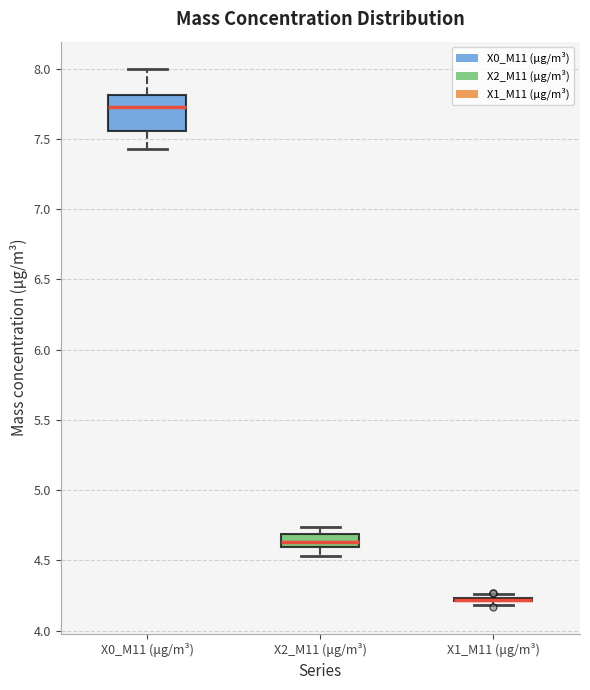

Reading left to right, read every box against the y-axis: the position of its median line, the range the box covers, and the ends of its whiskers. The values are not printed on the chart, so give them approximately, as read against the axis.

X0_M11 (μg/m³): median 7.75, box 7.55 to 7.80, whiskers 7.45 to 8.00
X2_M11 (μg/m³): median 4.65, box 4.60 to 4.70, whiskers 4.55 to 4.75
X1_M11 (μg/m³): box collapsed to a line at 4.20, whiskers 4.20 to 4.25